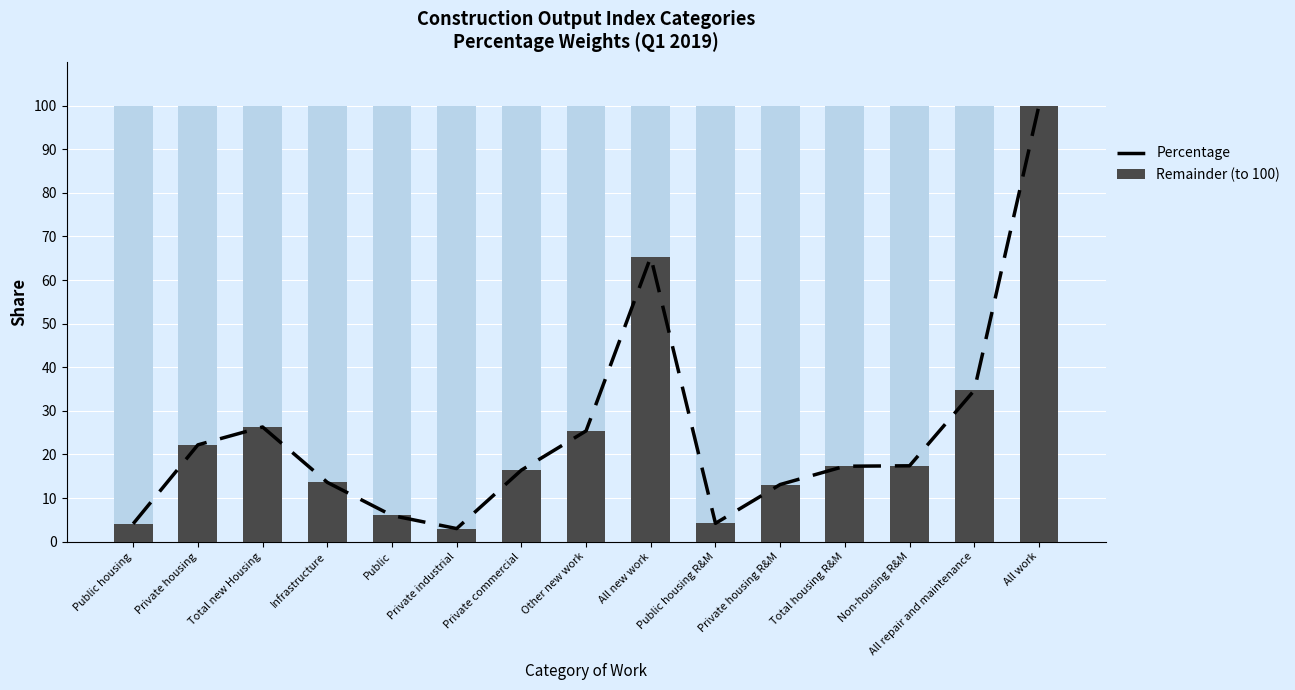

The Percentage series shows 26.3 at Total new Housing. True or false?

True